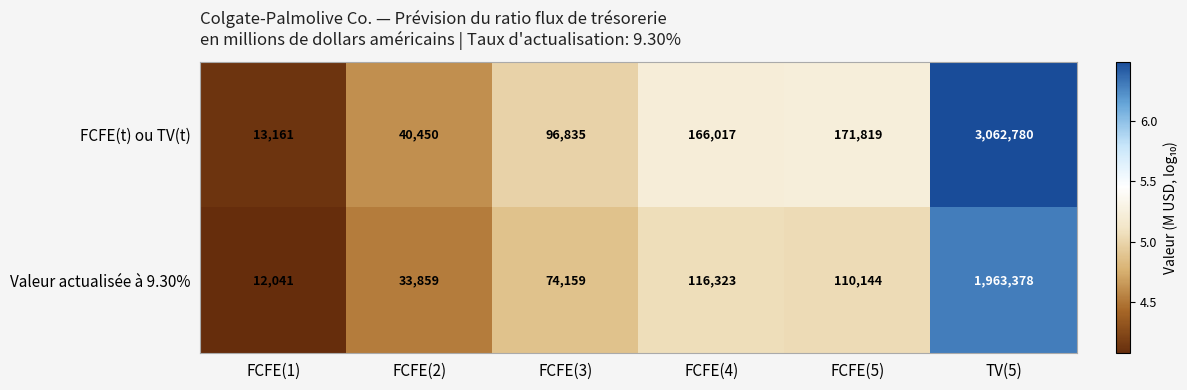

What is the average value of the Valeur actualisée à 9.30% series?

384984